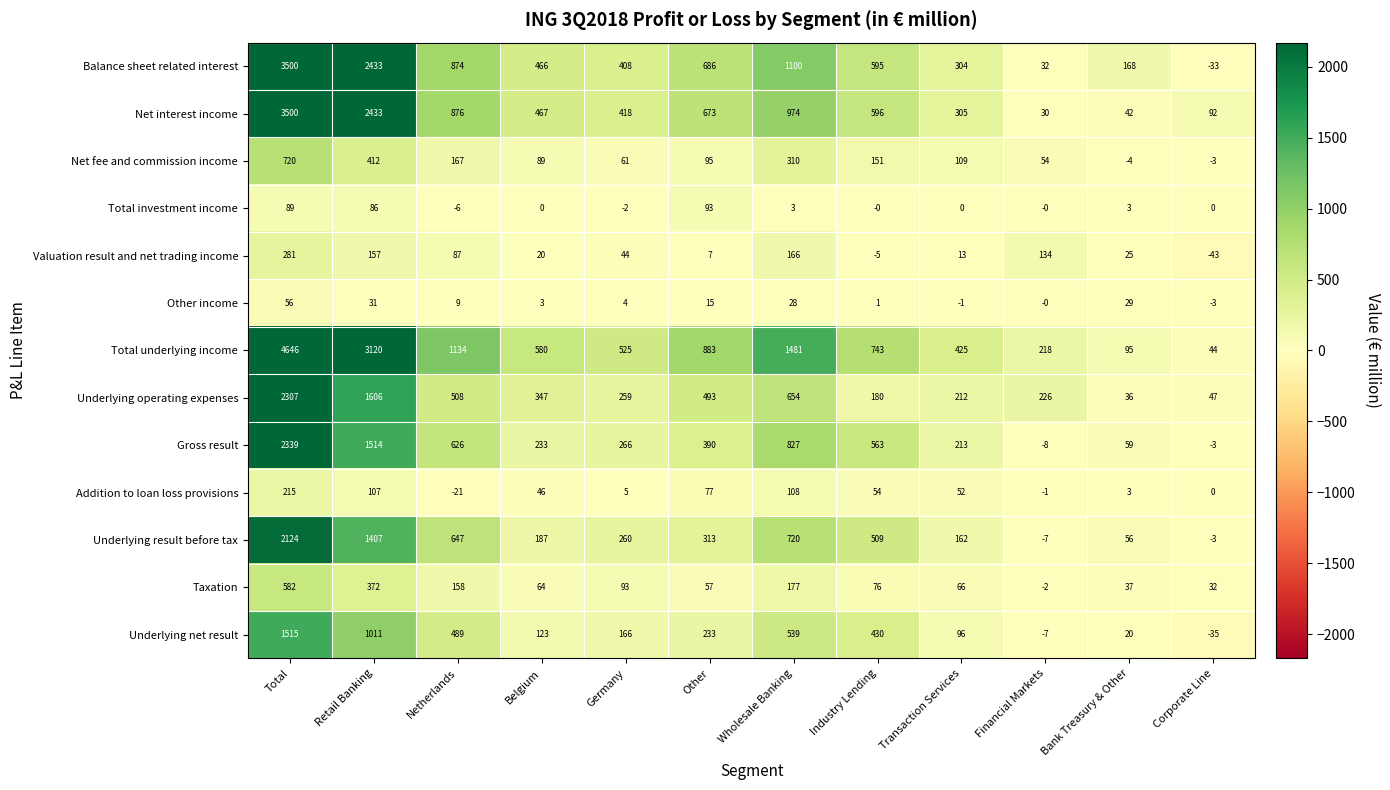

Which series has the widest spread of values?

Total underlying income